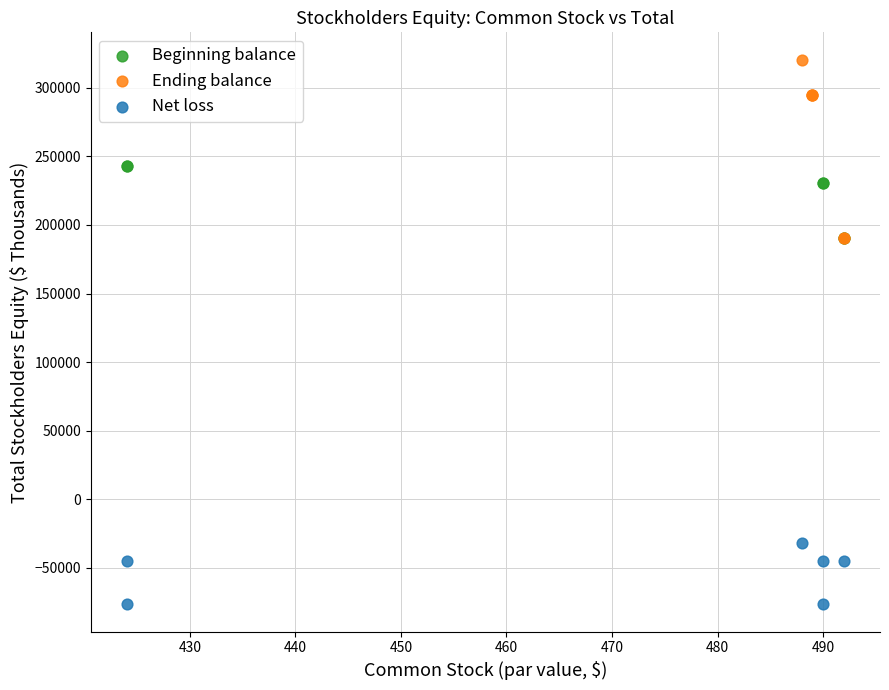

Which series reaches the minimum Y coordinate?

Net loss